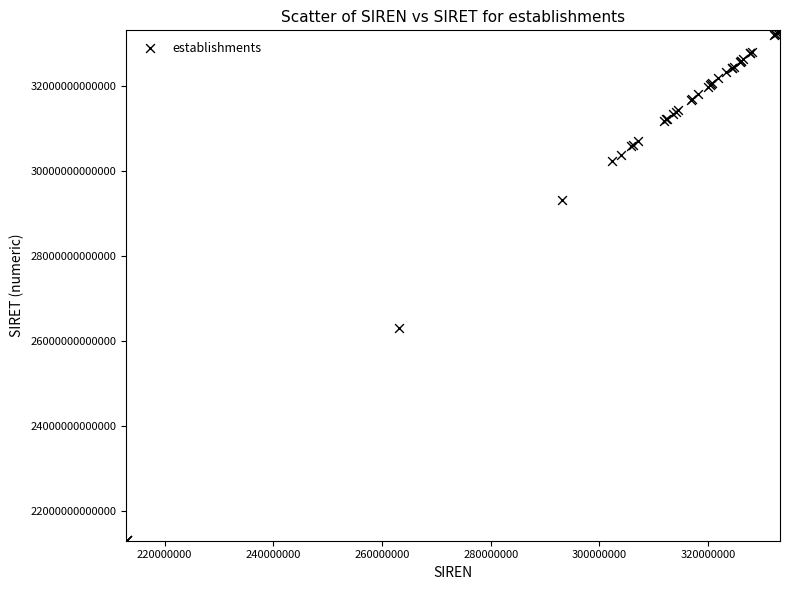

What Y value in the scatter plot is closest to 27298591950011?

26310327700012